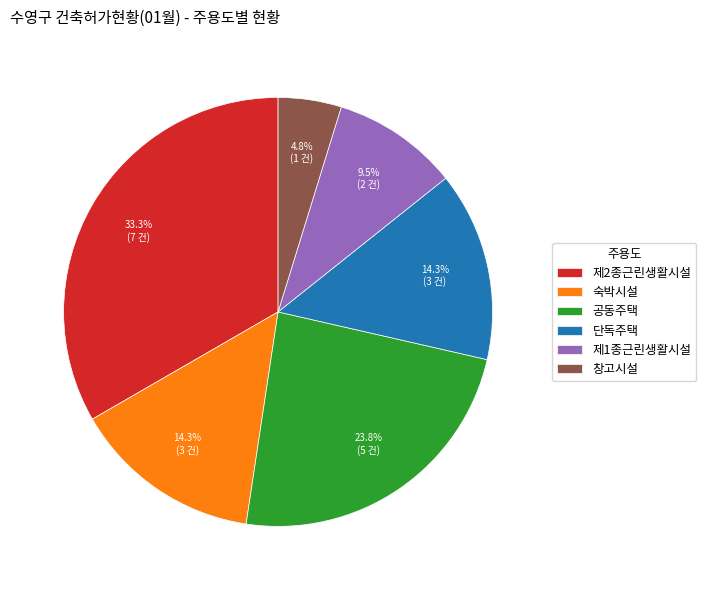

Which category has the smallest portion of the pie?

창고시설